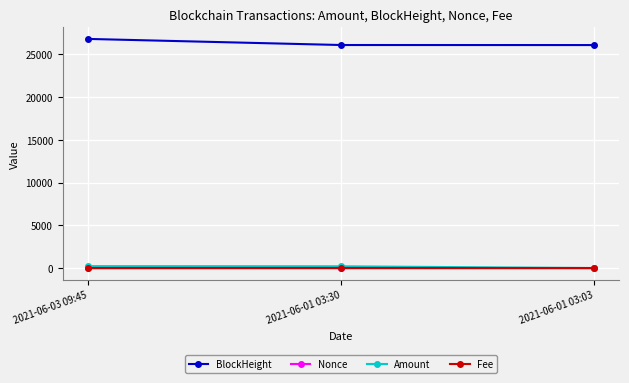

What is the difference between the maximum and minimum values in the Nonce series?

6.0